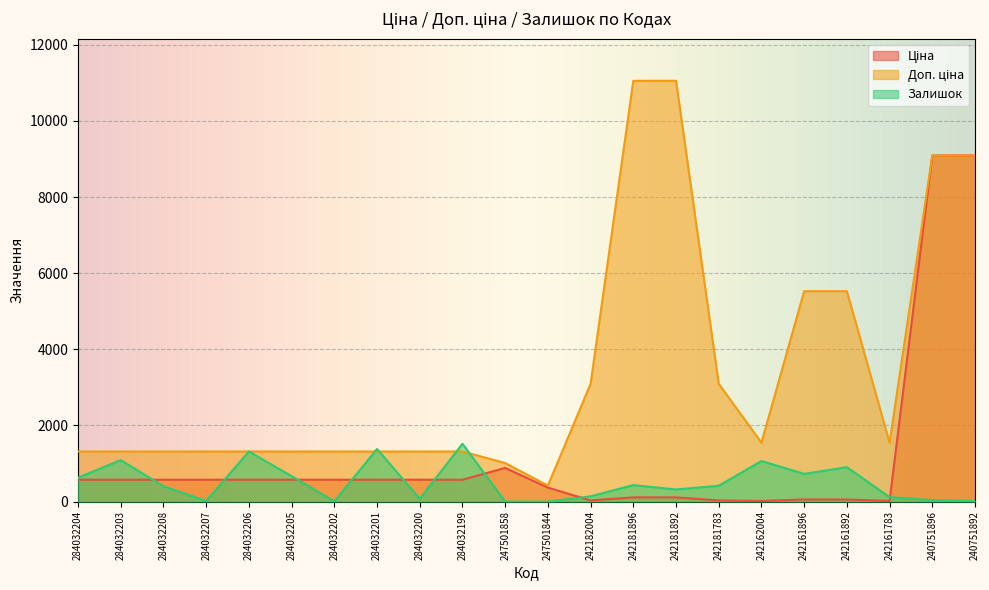

True or false: Залишок and Ціна cross at least once.

True